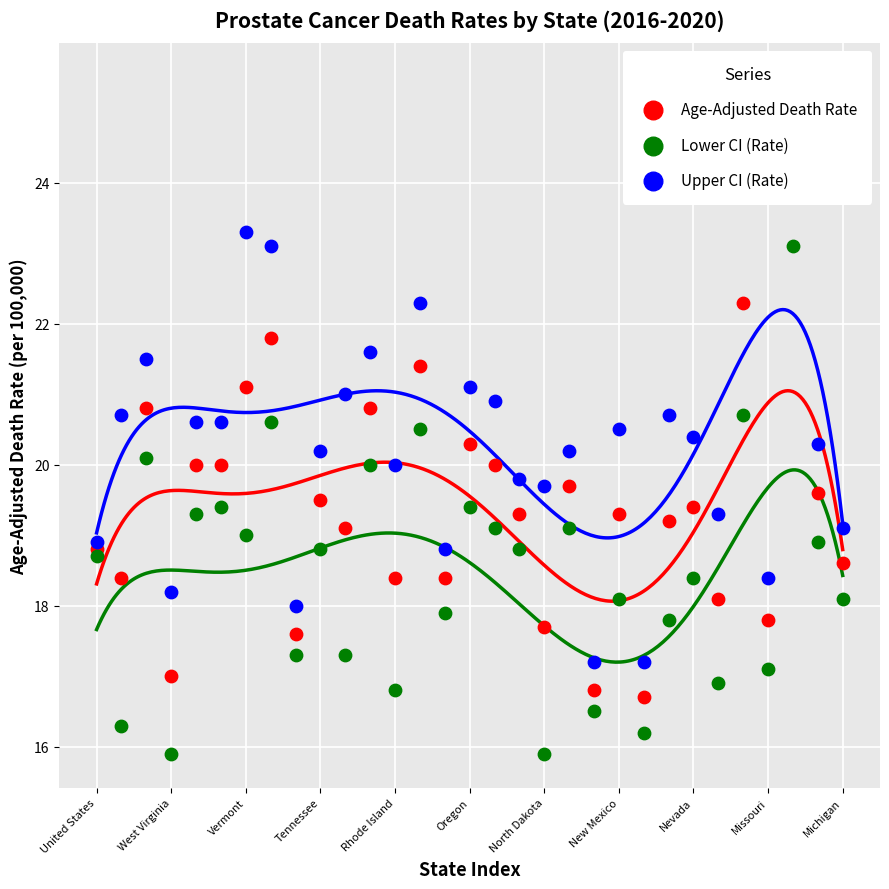

Is the value of Lower CI (Rate) at Missouri greater than the value of Upper CI (Rate) at Oregon?

No